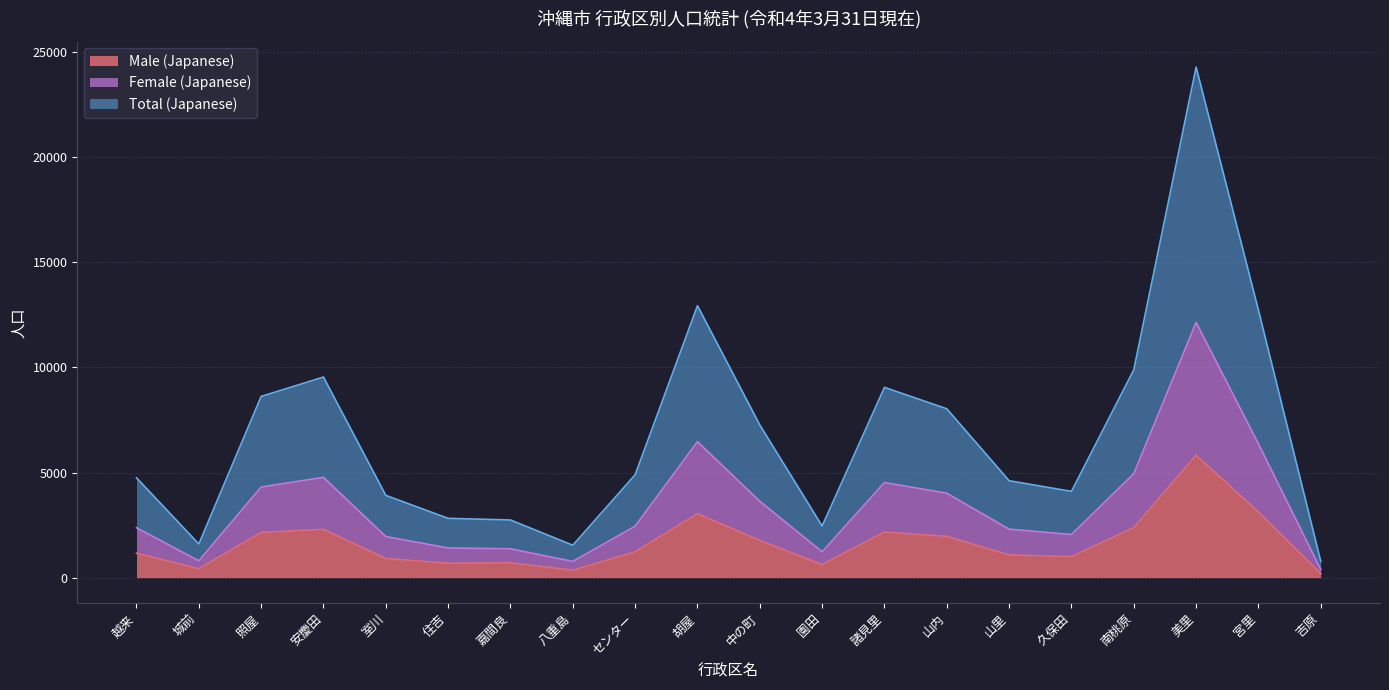

What is the sum of the Male (Japanese) values at 住吉 and 山内?

2647